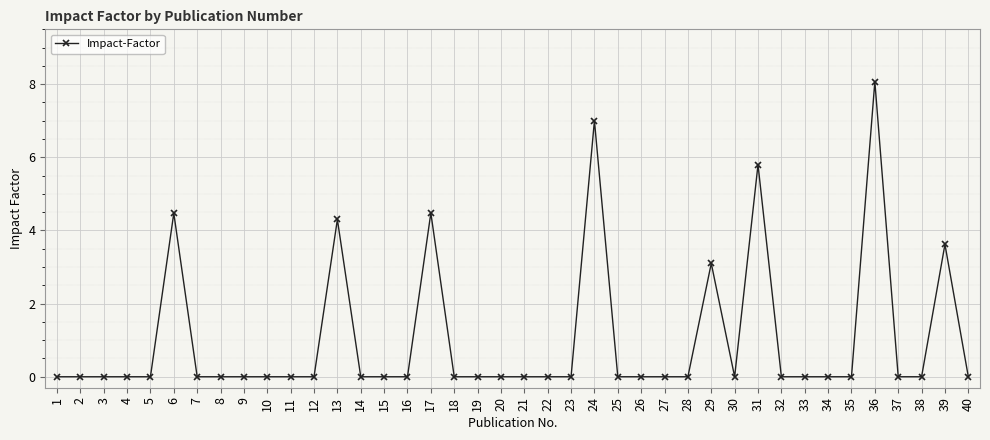

Which label corresponds to the largest value in the chart?

36